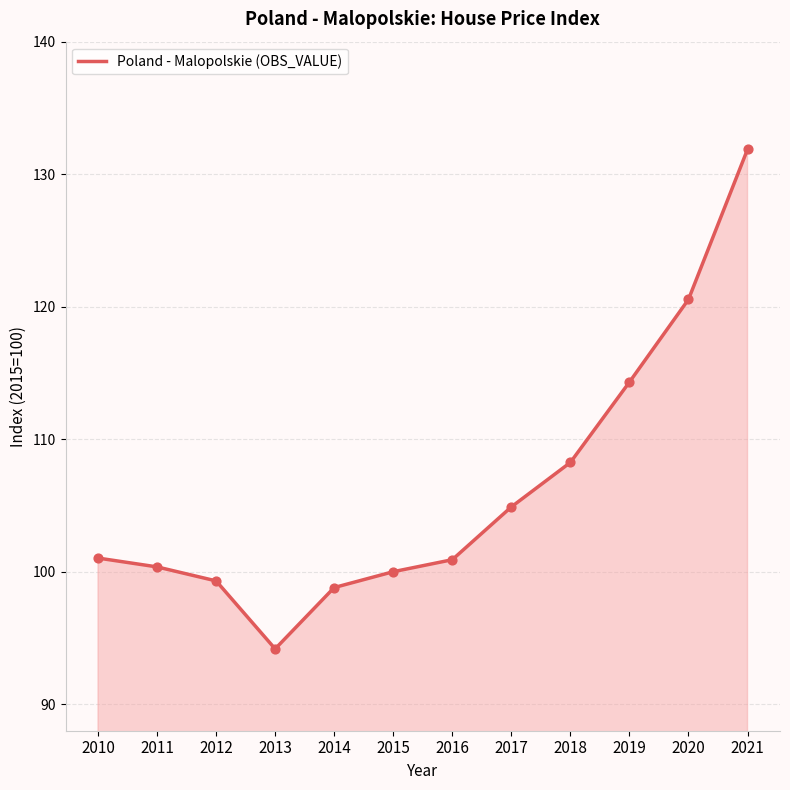

Approximately how many times larger is the value at 2012 compared to 2010?

1.0